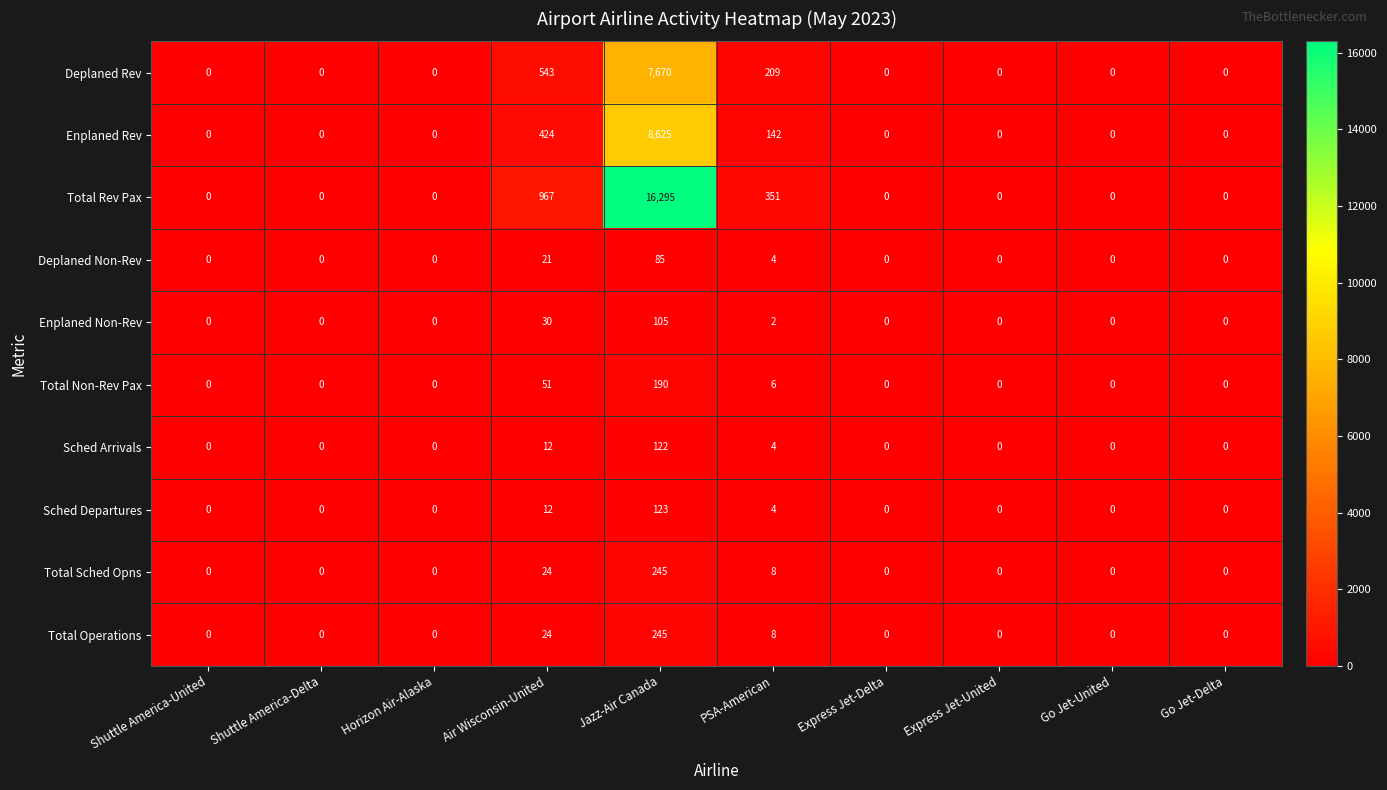

What is the sum of all Total Rev Pax values?

17613